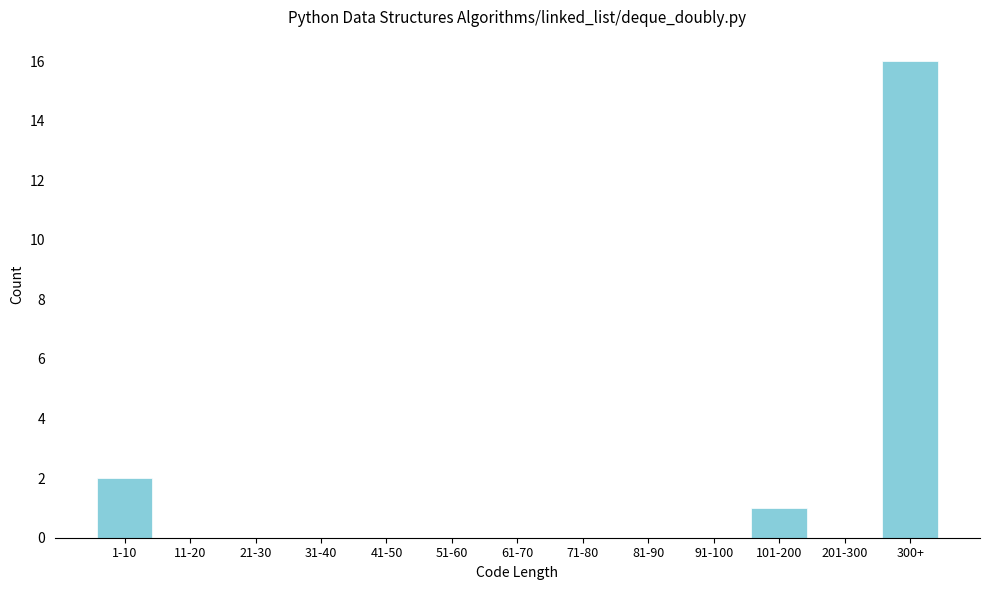

Reading right to left, transcribe all the data shown in this chart.

300+=16	201-300=0	101-200=1	91-100=0	81-90=0	71-80=0	61-70=0	51-60=0	41-50=0	31-40=0	21-30=0	11-20=0	1-10=2